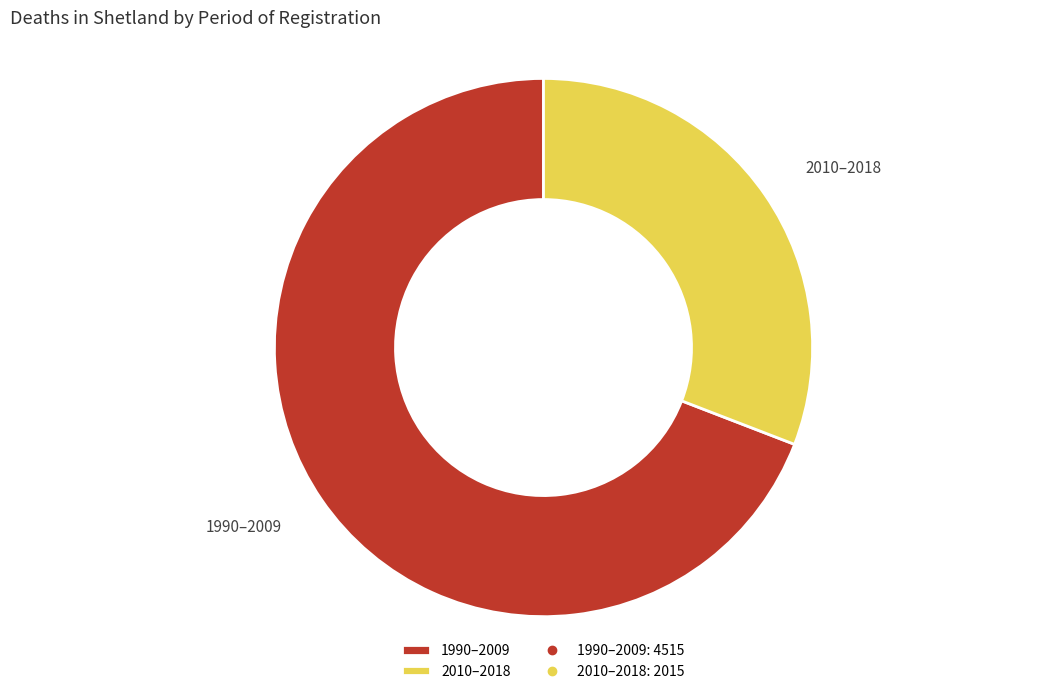

The 1990–2009 slice represents 56% of the pie. True or false?

False